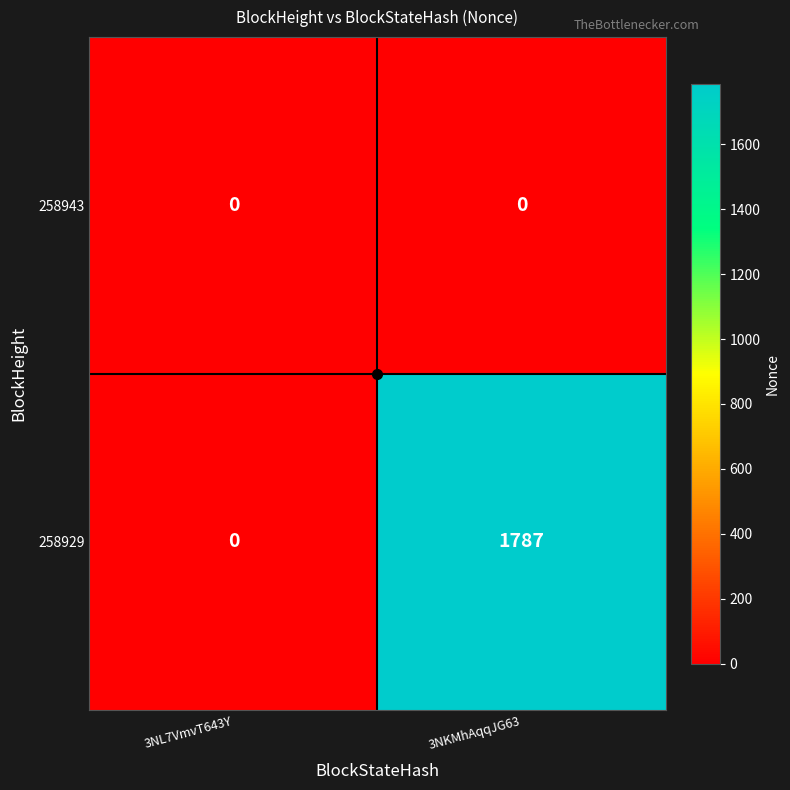

Which series changed the most between 3NL7VmvT643Y and 3NKMhAqqJG63?

258929